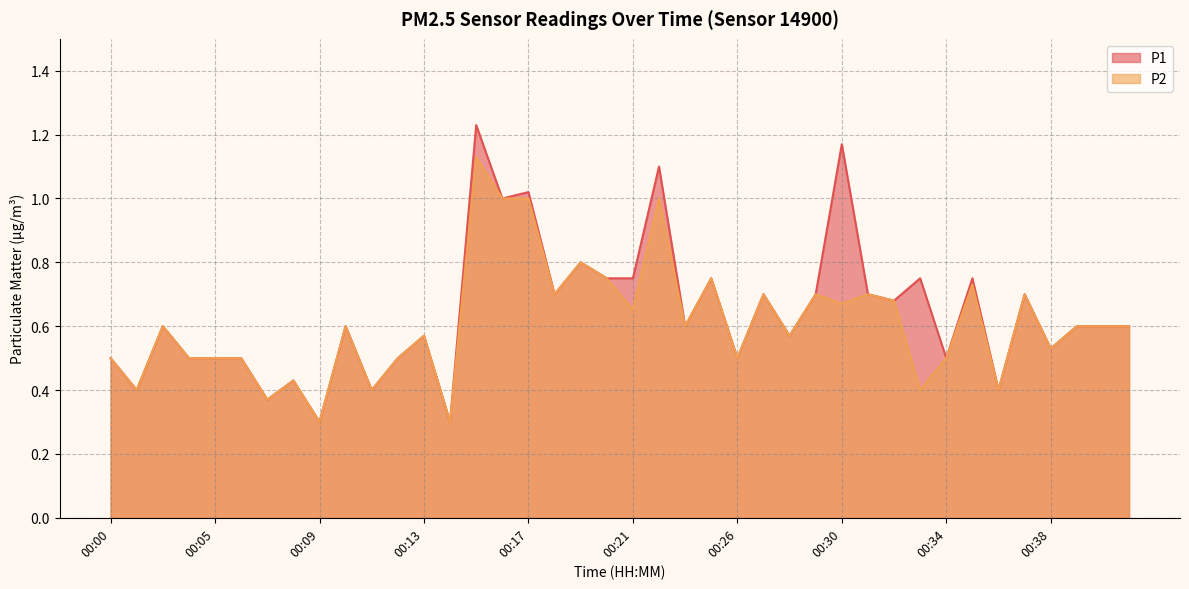

What is the total value across all series at 00:31?

1.4